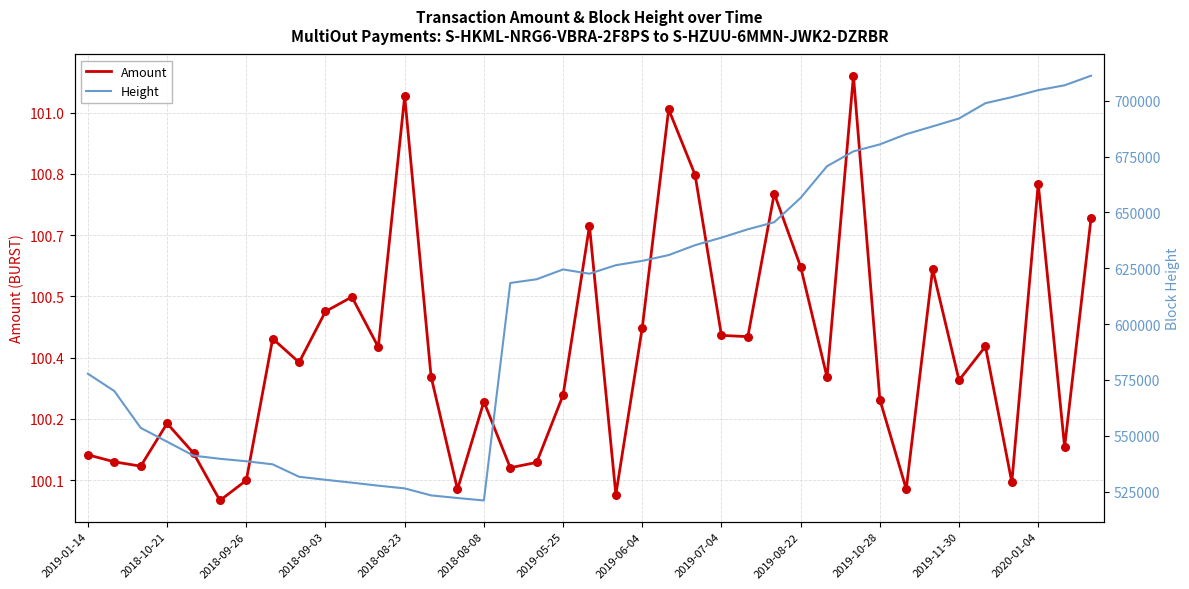

Is the value of Height at 2019-11-30 greater than the value of Amount at 25?

Yes